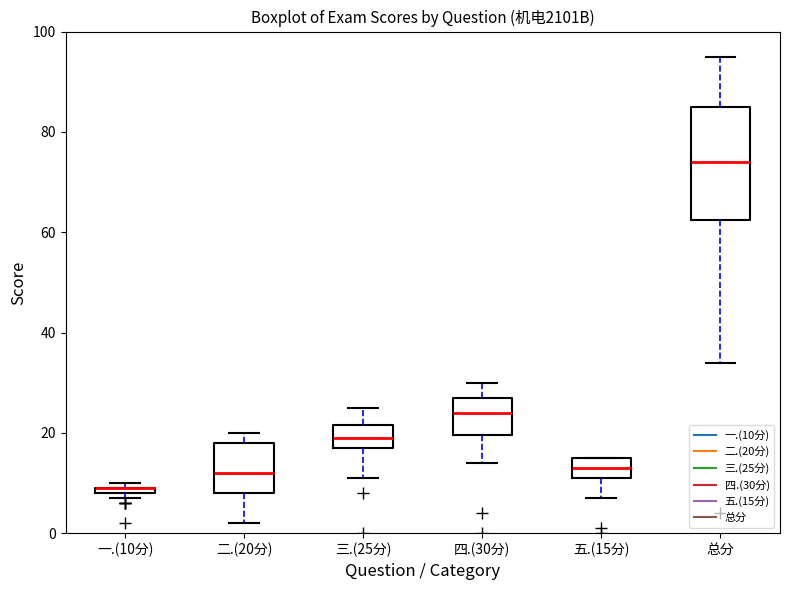

Where does the lower whisker of the box for 三.(25分) end on the y-axis? The values are not printed on the chart, so give them approximately, as read against the axis.

12